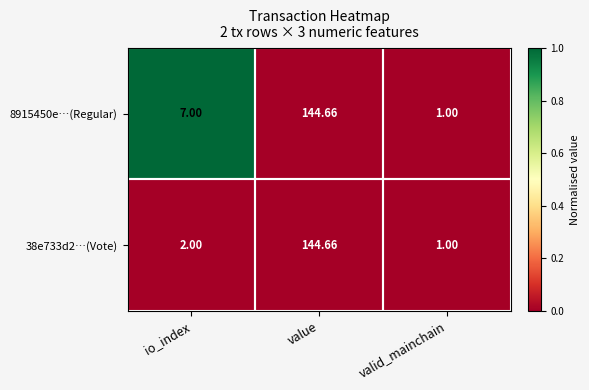

At which category is the sum across all series the highest?

value